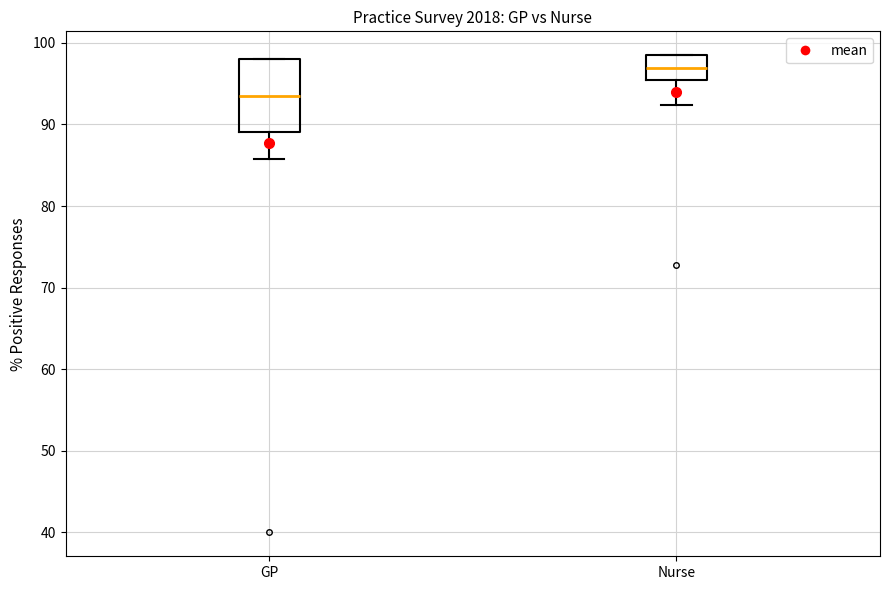

Reading left to right, transcribe this box plot: for each box, give where its median line is, the range the box spans, and where its two whiskers end, as read against the y-axis. The values are not printed on the chart, so give them approximately, as read against the axis.

GP: median 93, box 89 to 98, whiskers 86 to 98
Nurse: median 97, box 95 to 98, whiskers 92 to 98